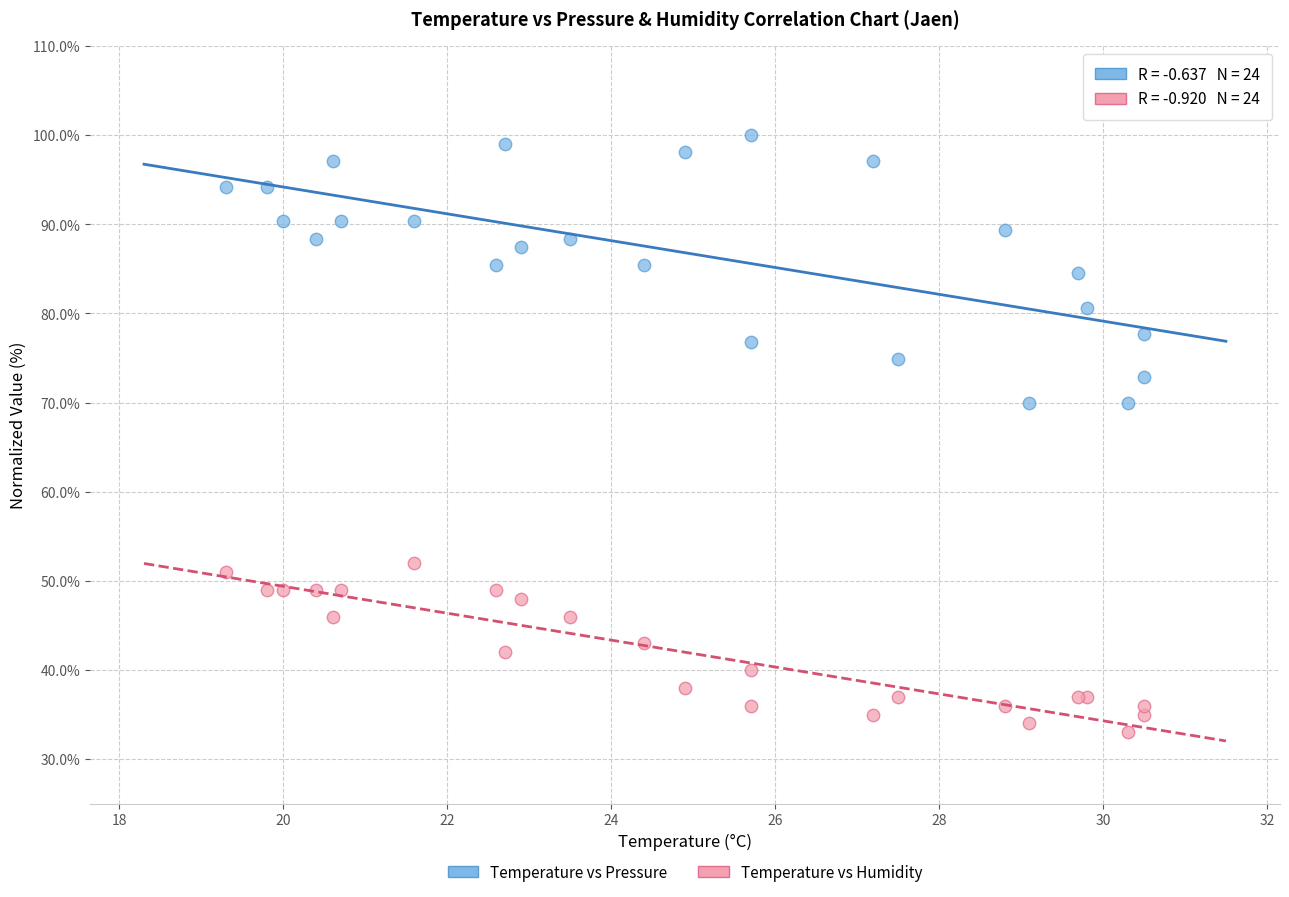

Which series reaches the minimum Y coordinate?

Temperature vs Humidity